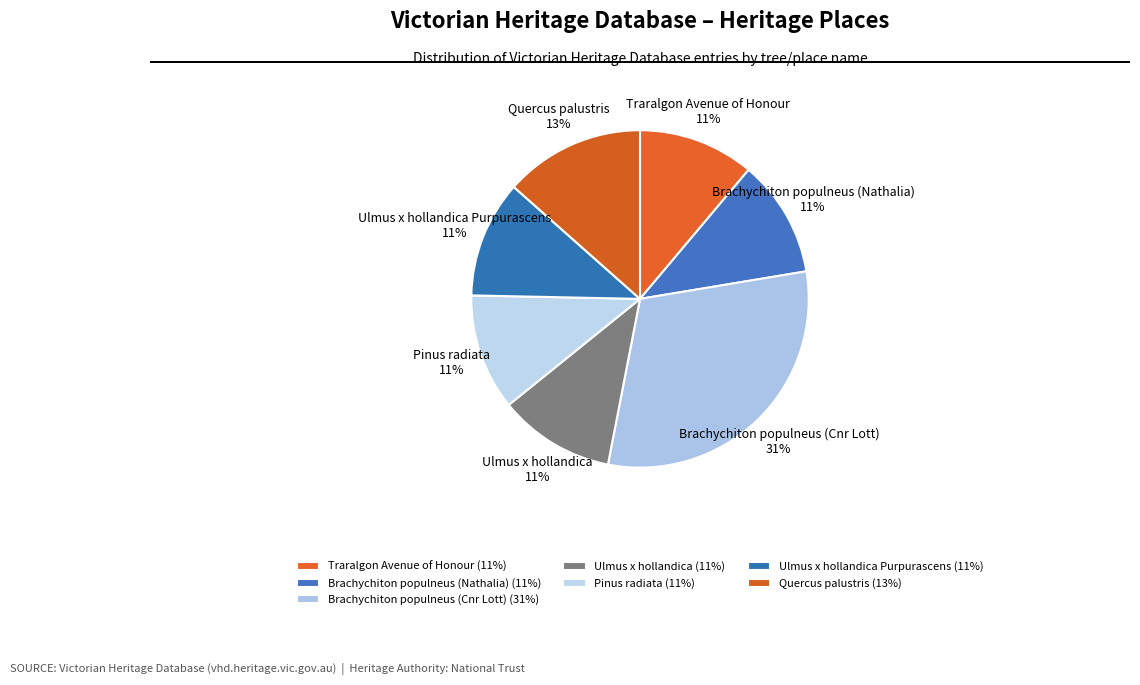

Count the number of slices in the pie.

7